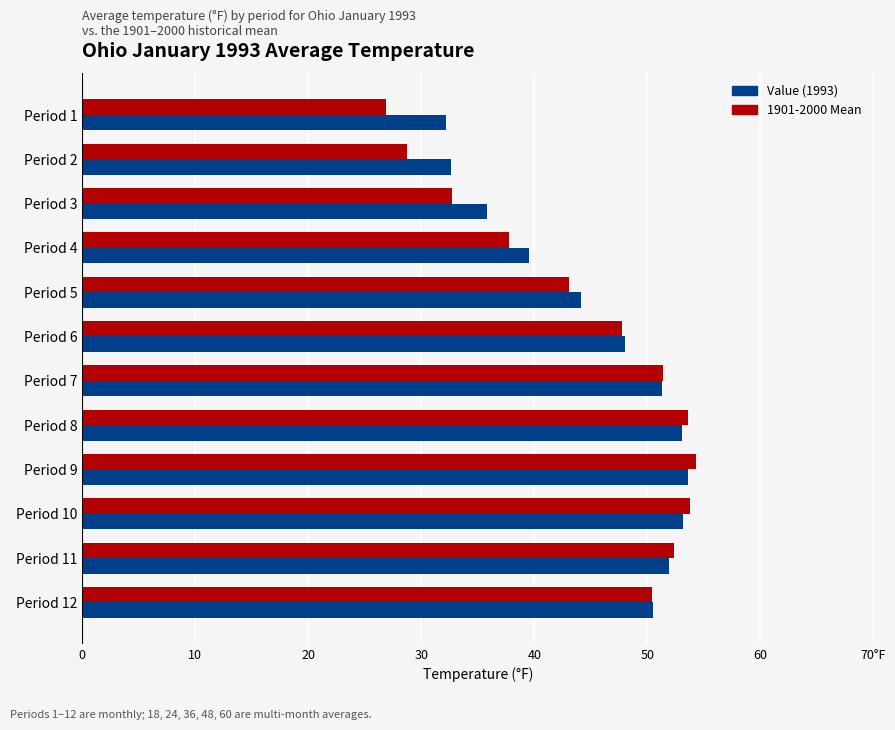

Is it true that 1901-2000 Mean equals 26.9 at Period 1?

True